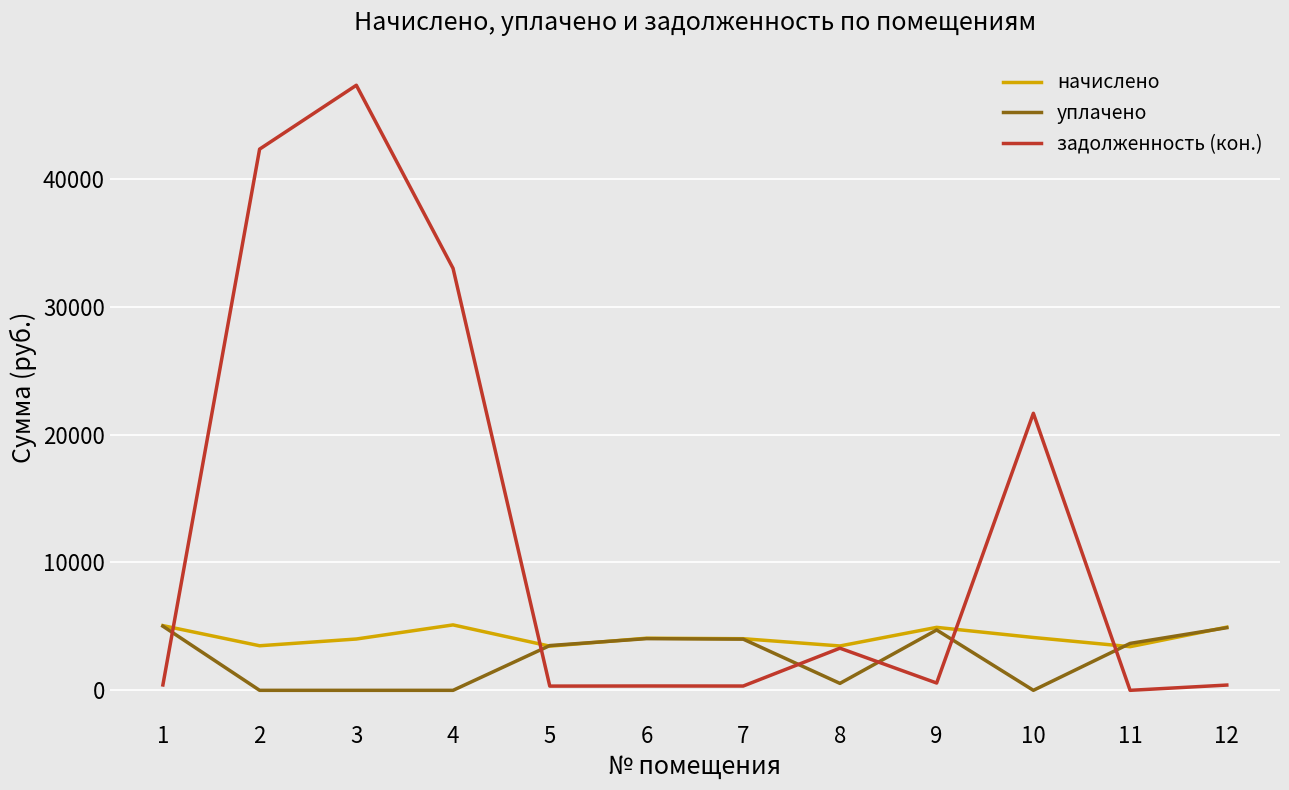

At which category is the sum across all series the highest?

3